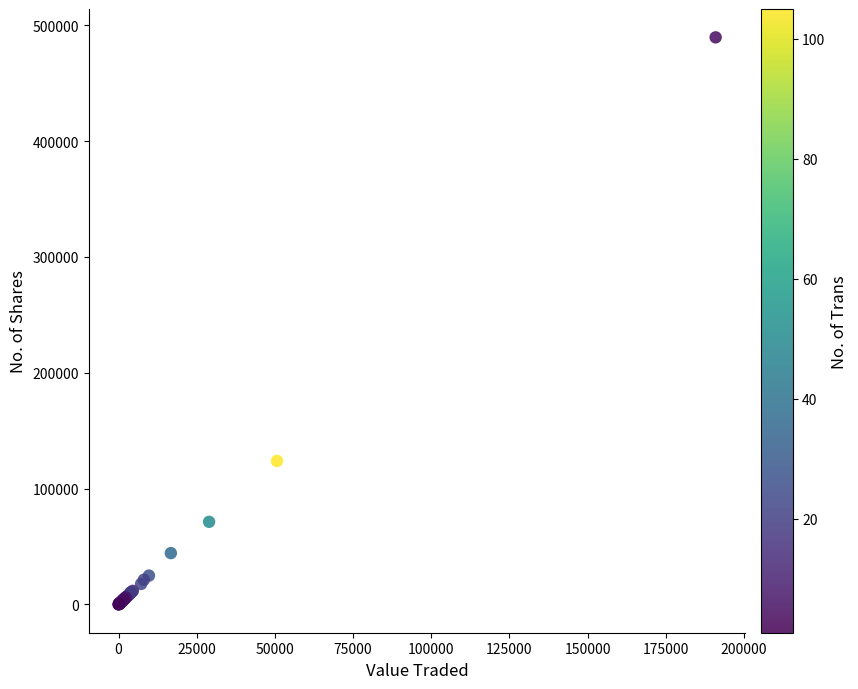

What Y value in the scatter plot is closest to 244852?

123910